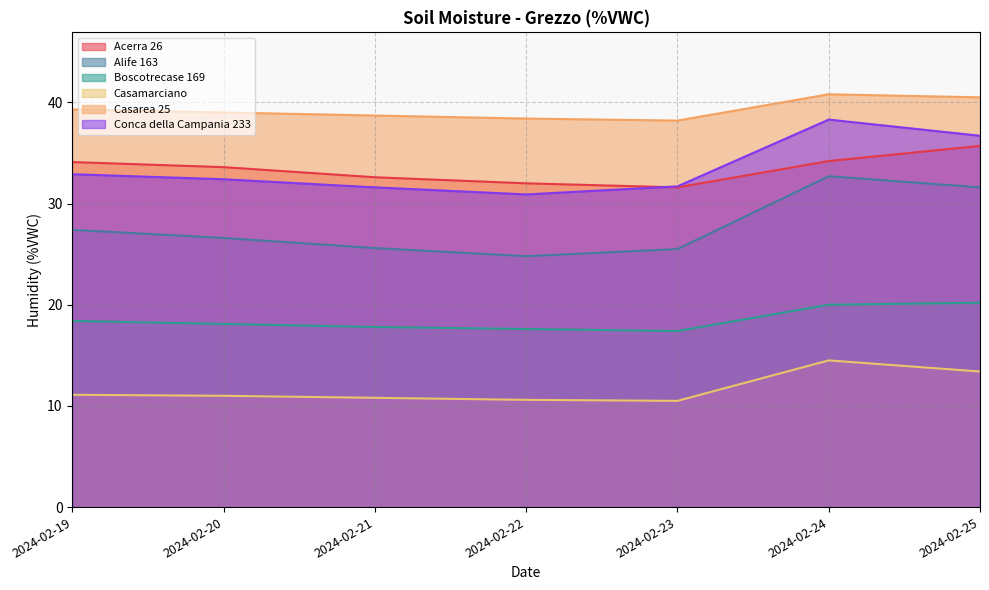

At which label is Casarea 25 closest to 39?

2024-02-20